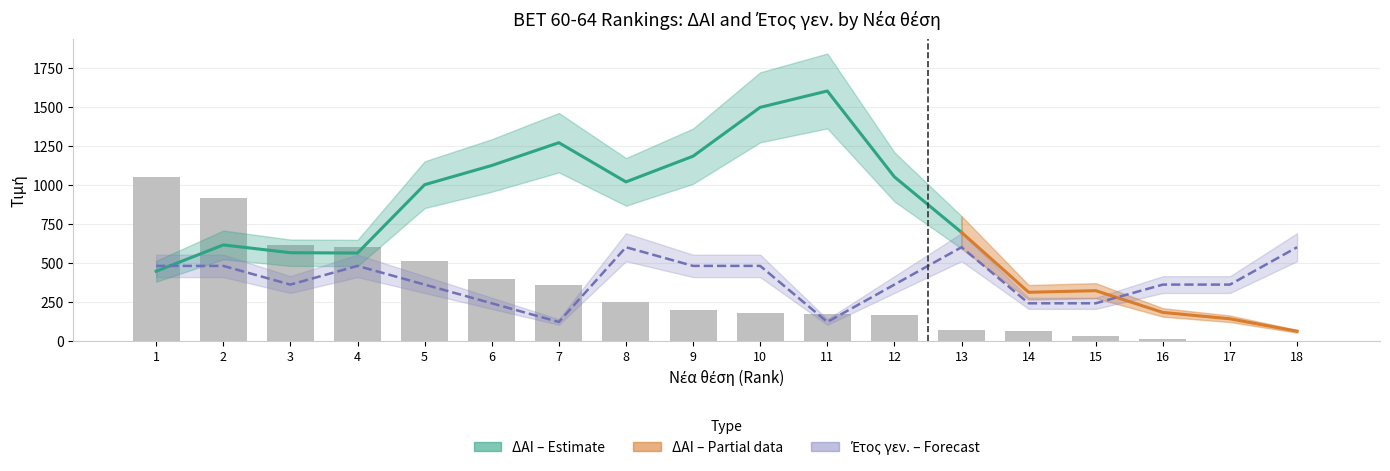

Which category has the lowest value in the Βαθμοί series?

17